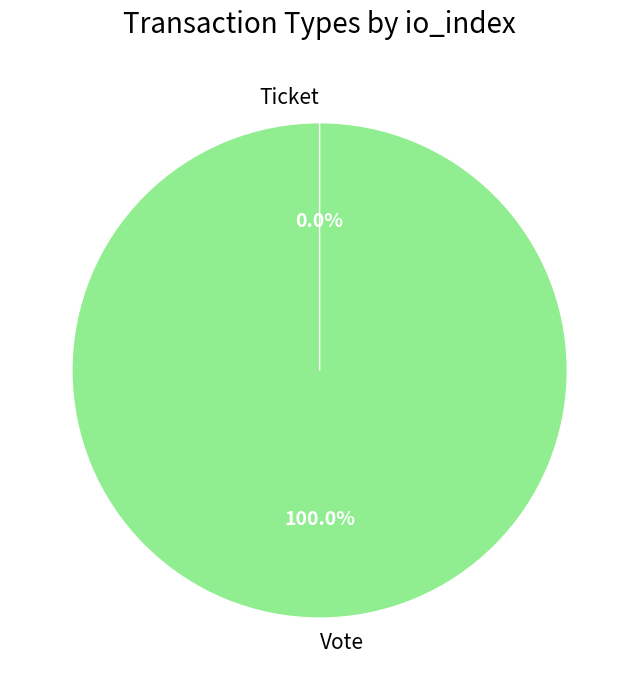

To the nearest percent, what is the difference between the Ticket and Vote slice percentages?

100%